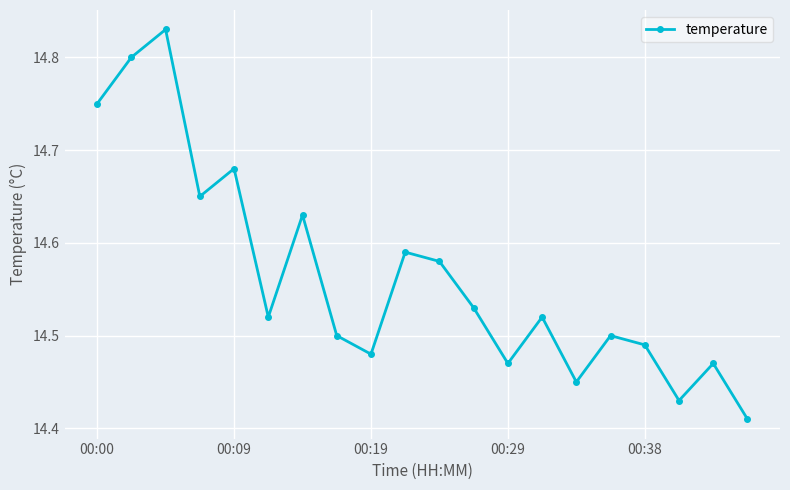

What is the difference between the second highest and minimum values?

0.4